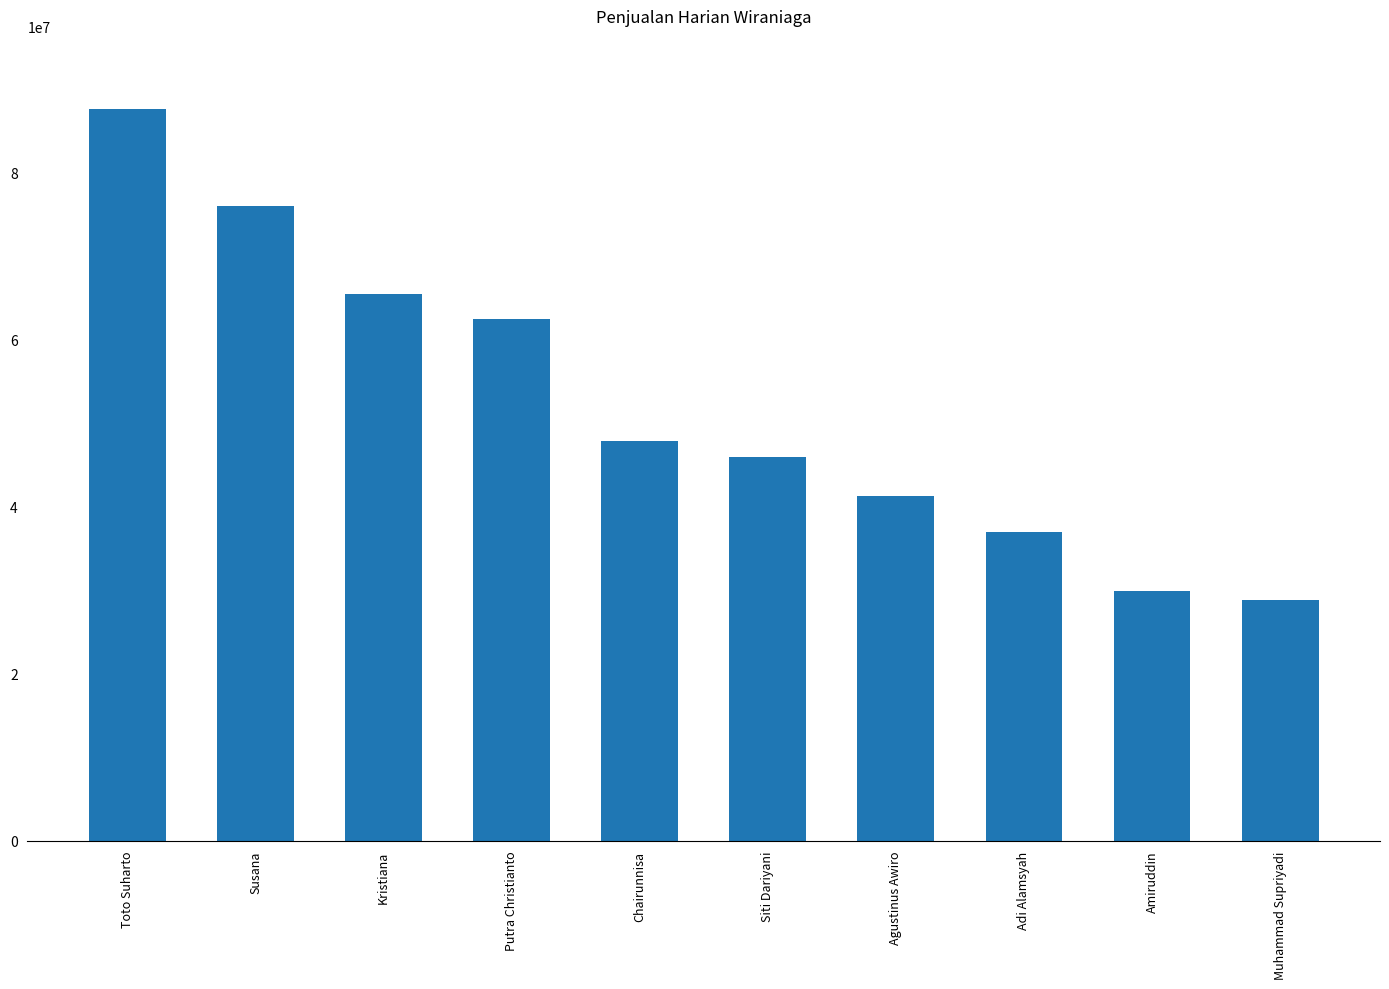

List the labels in order of value, smallest first.

Muhammad Supriyadi, Amiruddin, Adi Alamsyah, Agustinus Awiro, Siti Dariyani, Chairunnisa, Putra Christianto, Kristiana, Susana, Toto Suharto